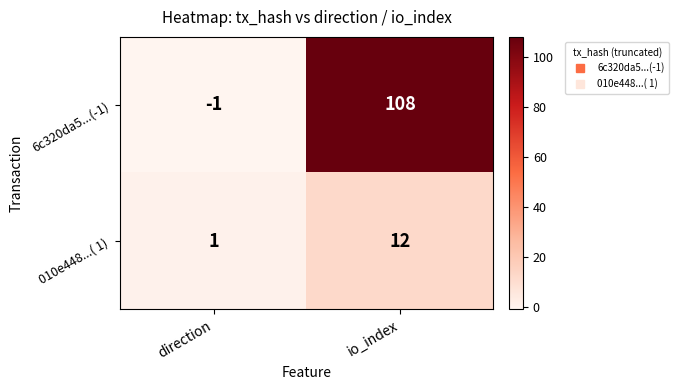

Count the number of categories in the chart.

2